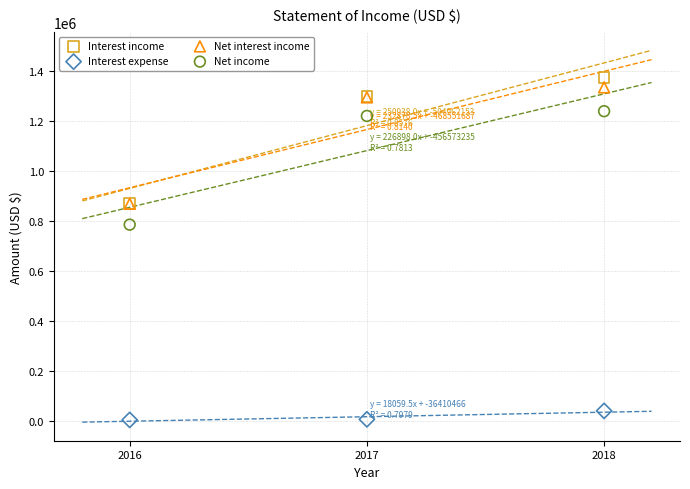

In the Net interest income series, what Y value is closest to 1099966?

1292809